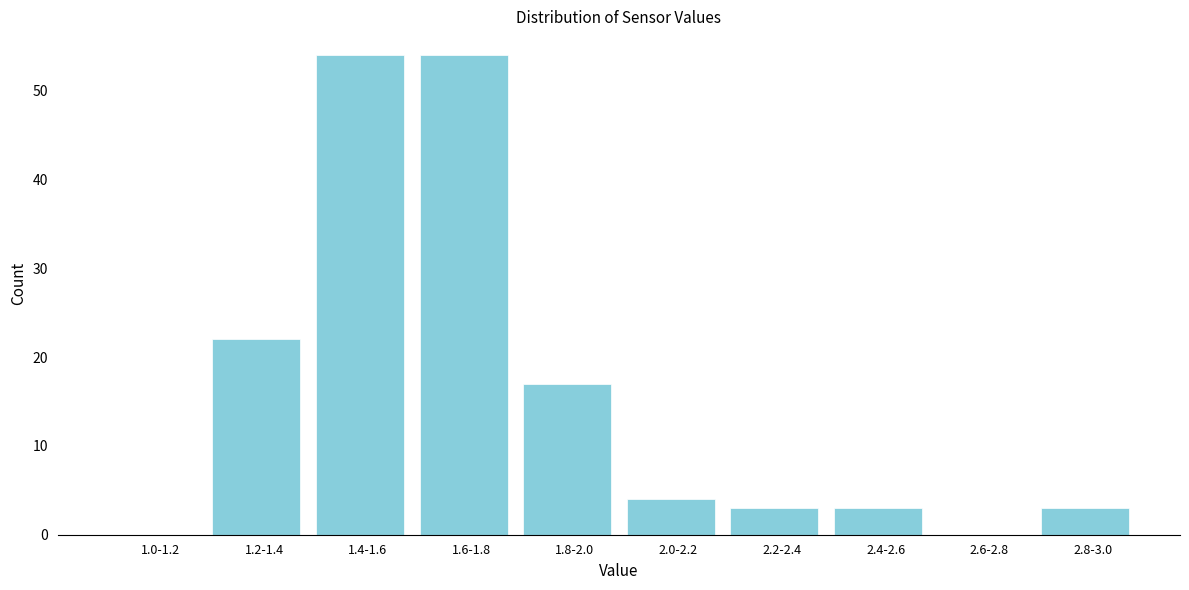

Reading left to right, transcribe all the data shown in this chart.

1.0-1.2=0	1.2-1.4=22	1.4-1.6=54	1.6-1.8=54	1.8-2.0=17	2.0-2.2=4	2.2-2.4=3	2.4-2.6=3	2.6-2.8=0	2.8-3.0=3